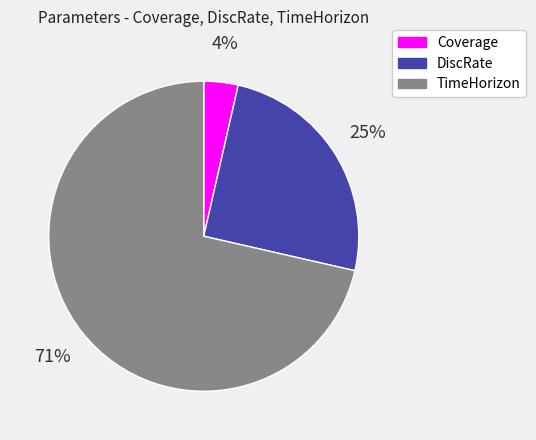

To the nearest percent, what percentage of the pie is DiscRate?

25%